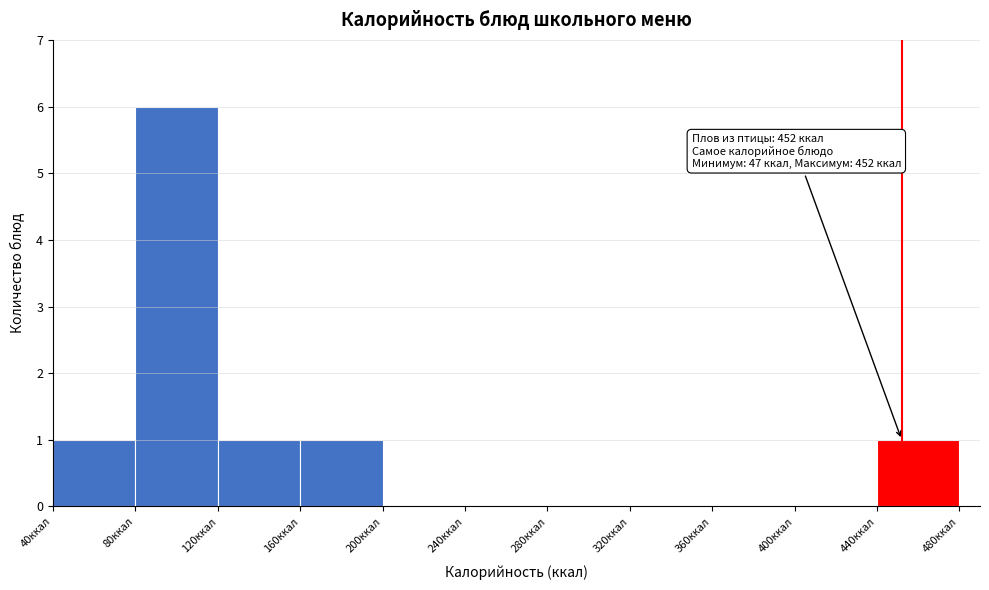

Which range on the x-axis has the tallest bar?

80 to 120